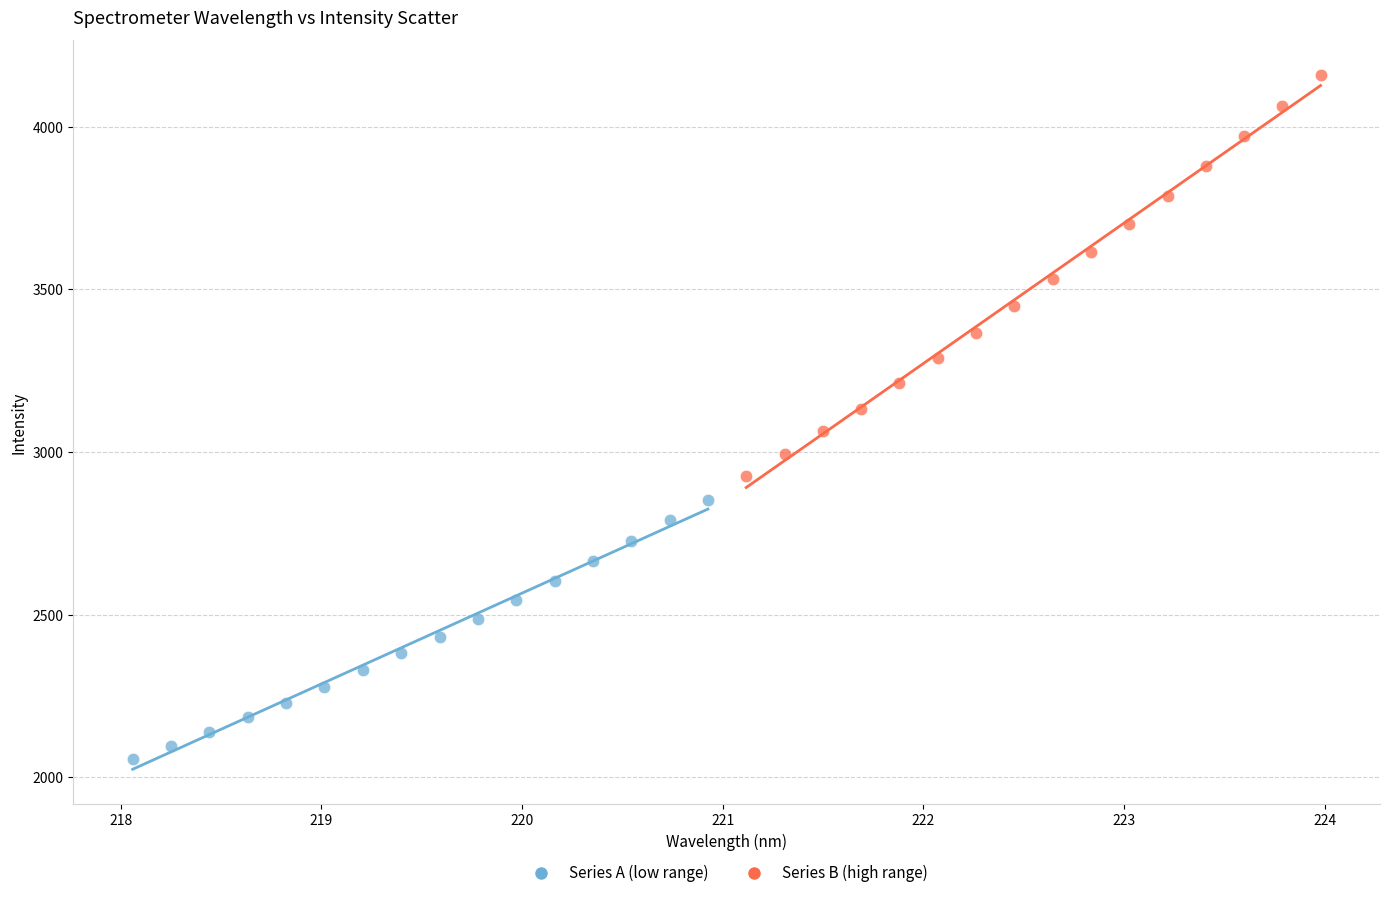

Which series reaches the minimum Y coordinate?

Series A (low range)